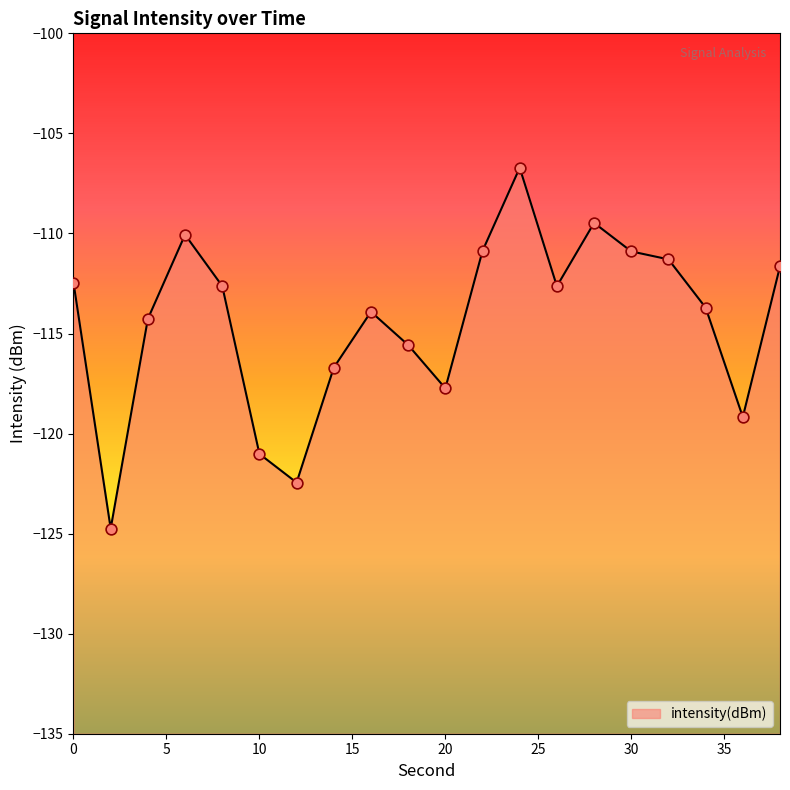

What is the change in value from 4 to 30?

+3.4